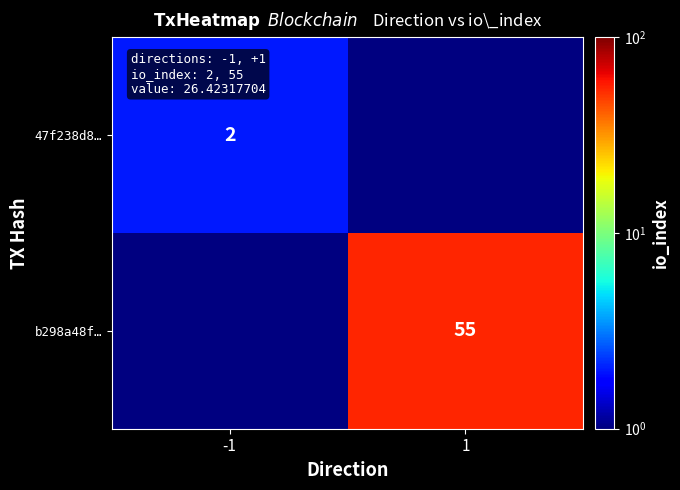

The 47f238d8… series shows 2 at -1. True or false?

True